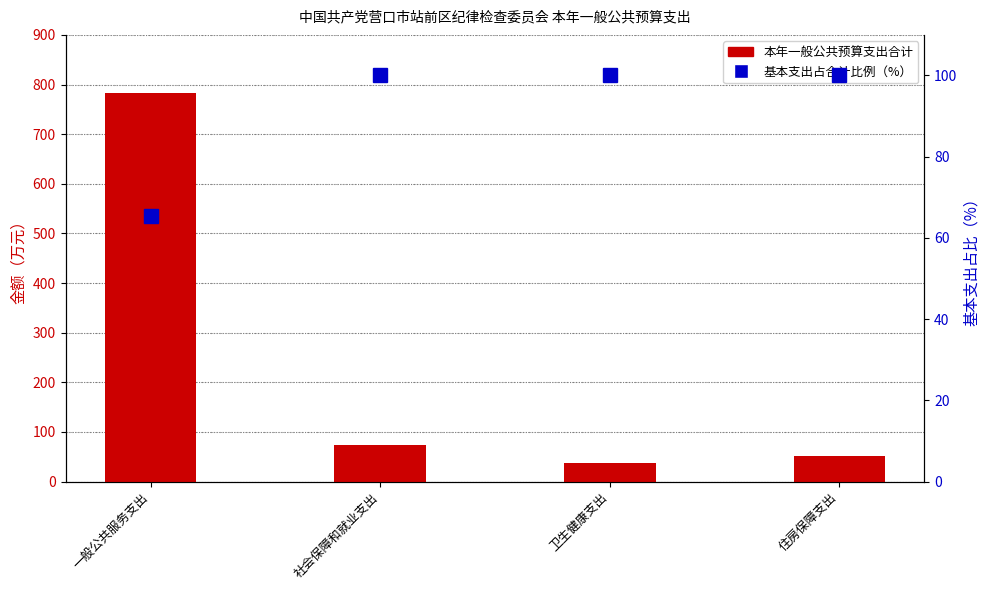

Which has a higher value, 社会保障和就业支出 or 卫生健康支出?

社会保障和就业支出